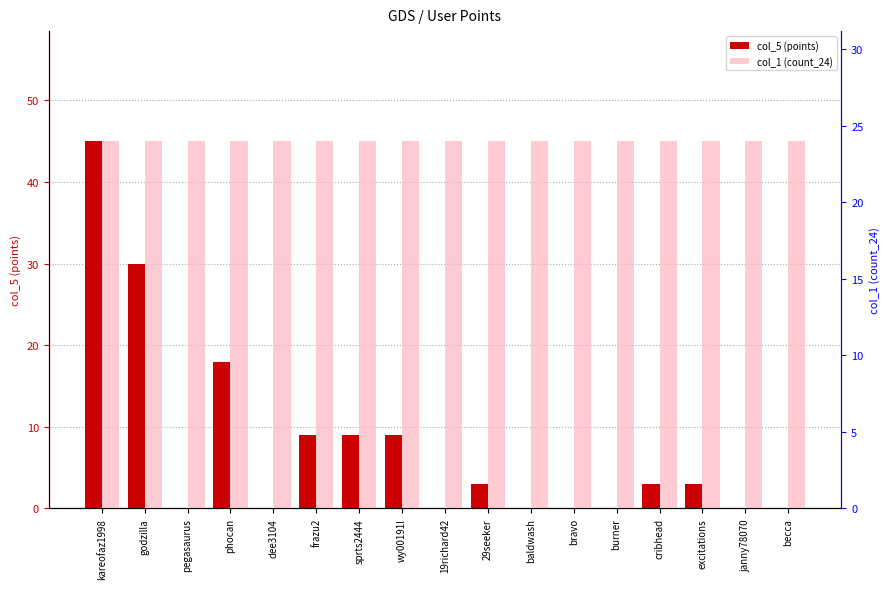

Reading right to left, transcribe all the data shown in this chart.

col_5 (points): 0	0	3	3	0	0	0	3	0	9	9	9	0	18	0	30	45
col_1 (count_24): 24	24	24	24	24	24	24	24	24	24	24	24	24	24	24	24	24